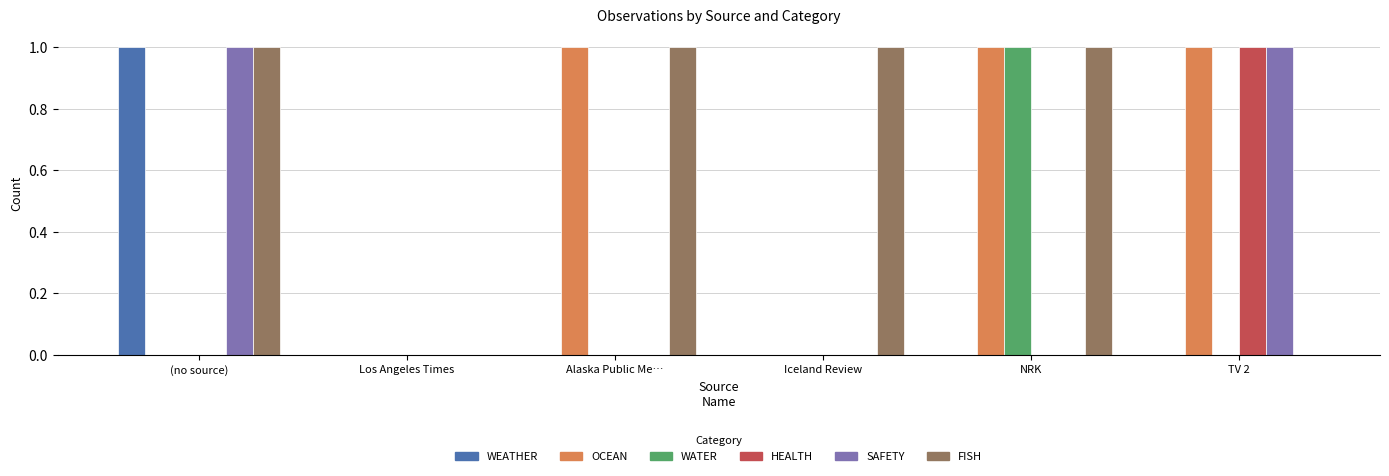

Which series has the largest total across all categories?

FISH